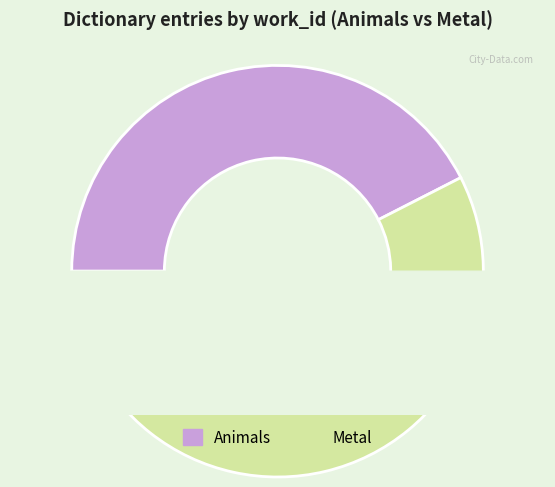

To the nearest percent, what is the difference between the largest and smallest slice percentages?

15%